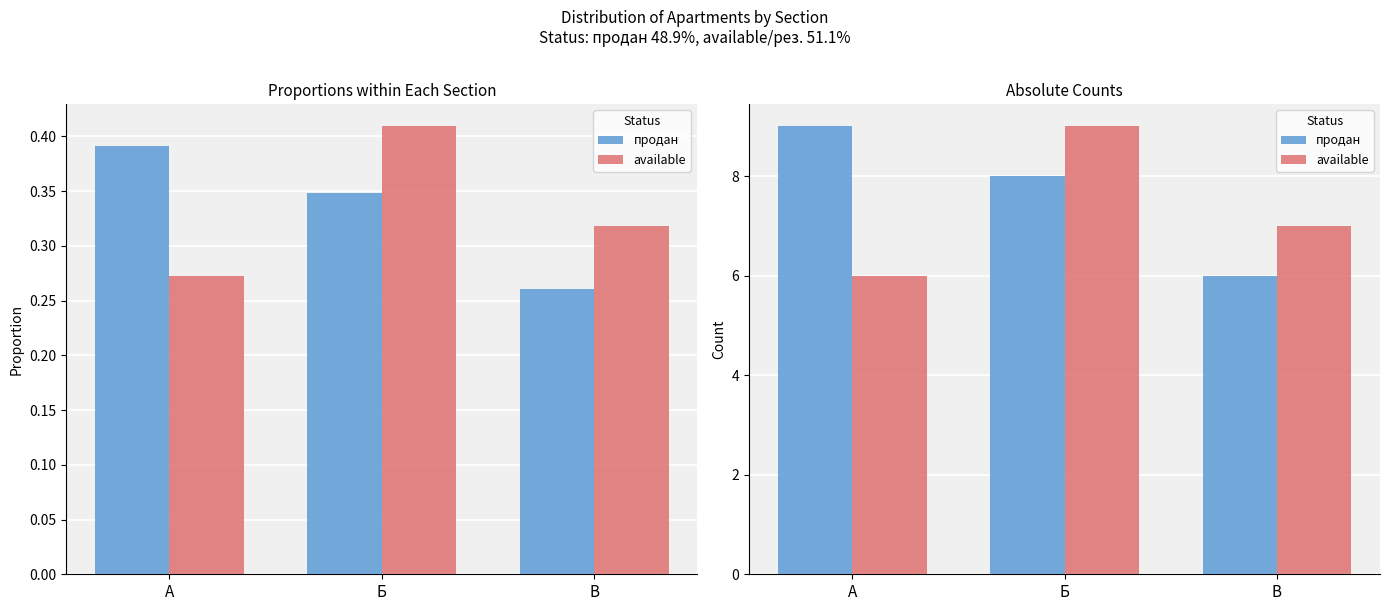

Is the value of продан at Б greater than the value of available at А?

Yes